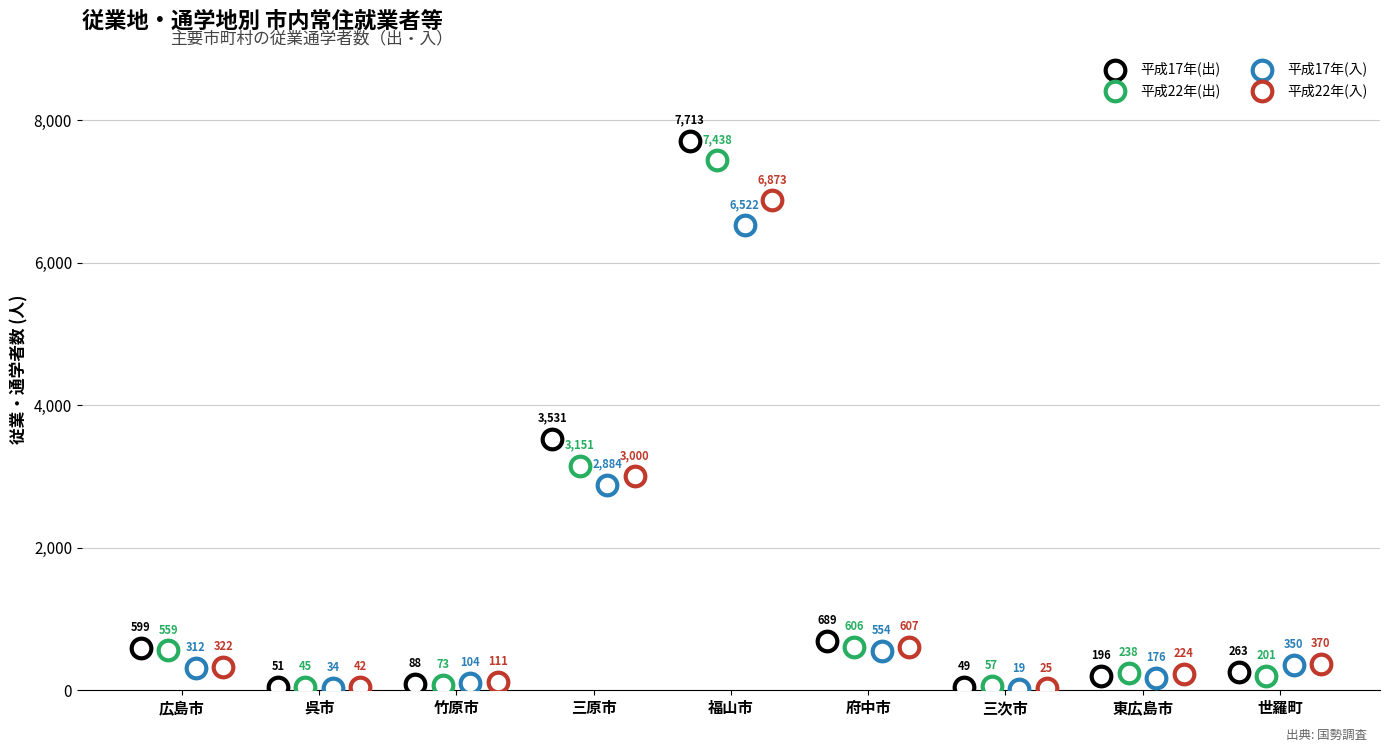

Which series reaches the maximum Y coordinate?

平成17年(出)